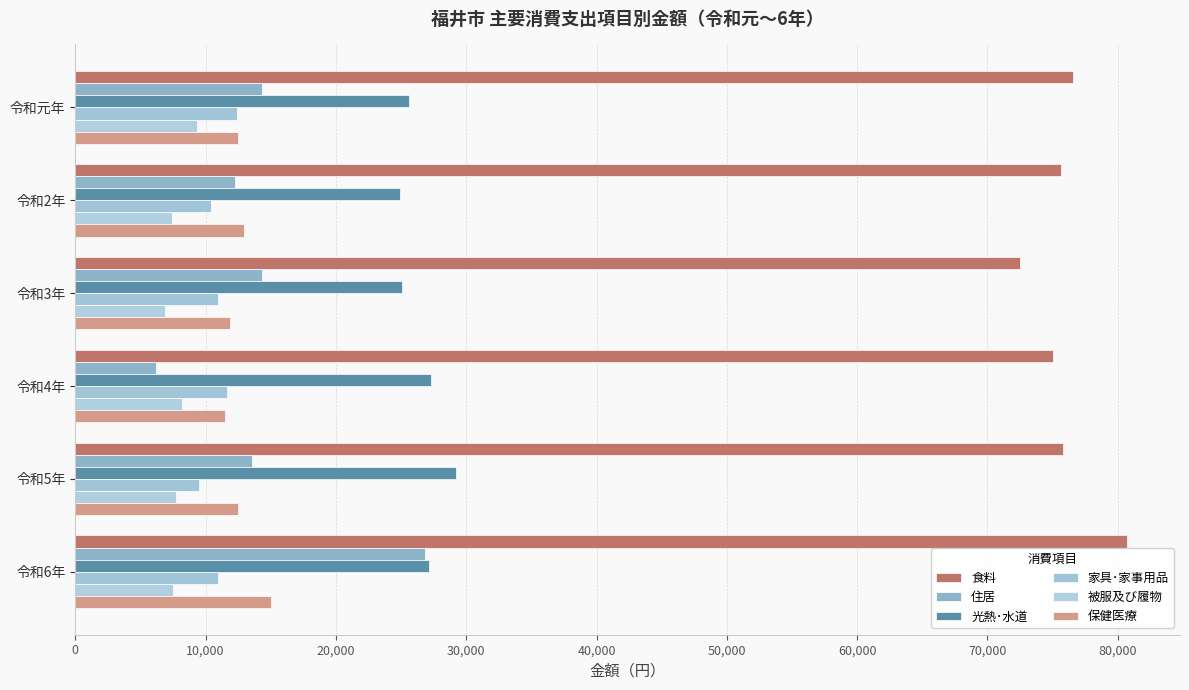

Which series has the largest total across all categories?

食料